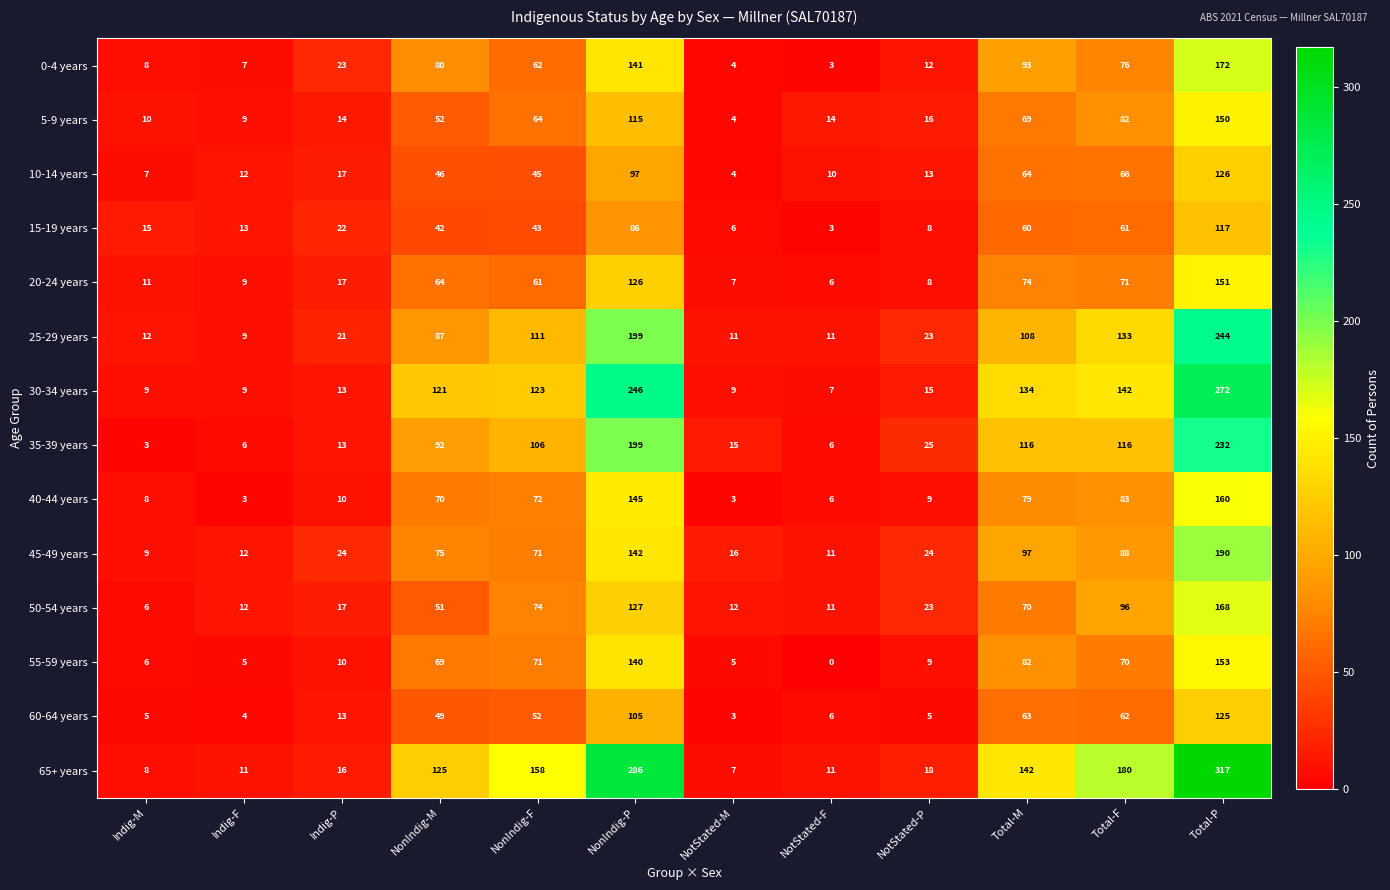

True or false: 20-24 years has a value of 9 at Indig-F.

True